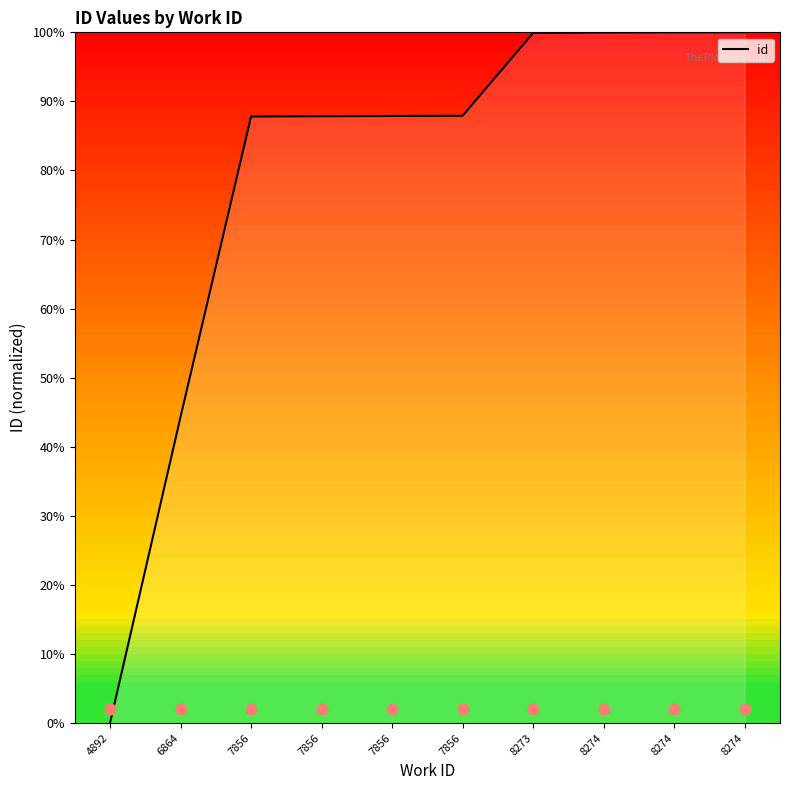

What is the ratio of the value at 8274 to the value at 6864?

2.3